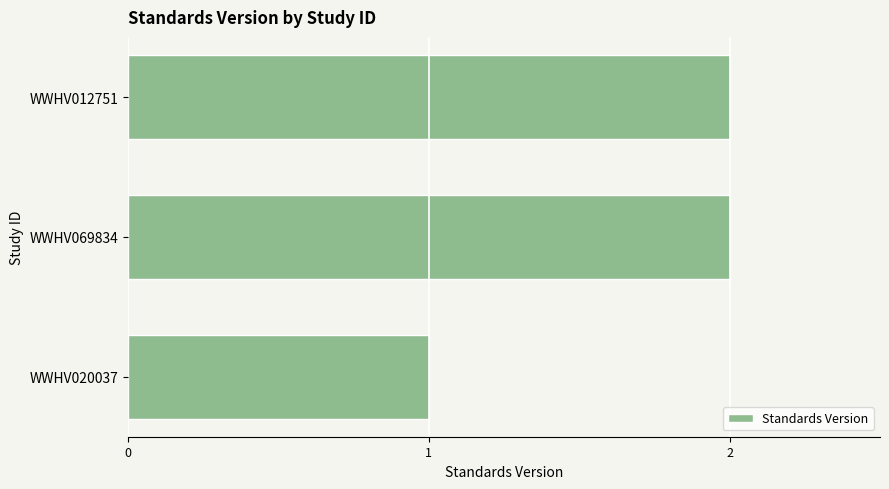

How many values are between 1 and 2?

3